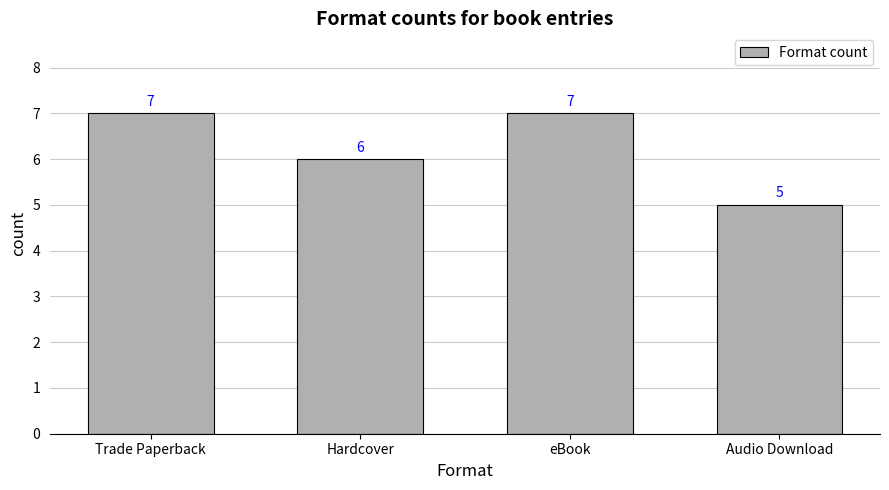

How many values are below 7?

2